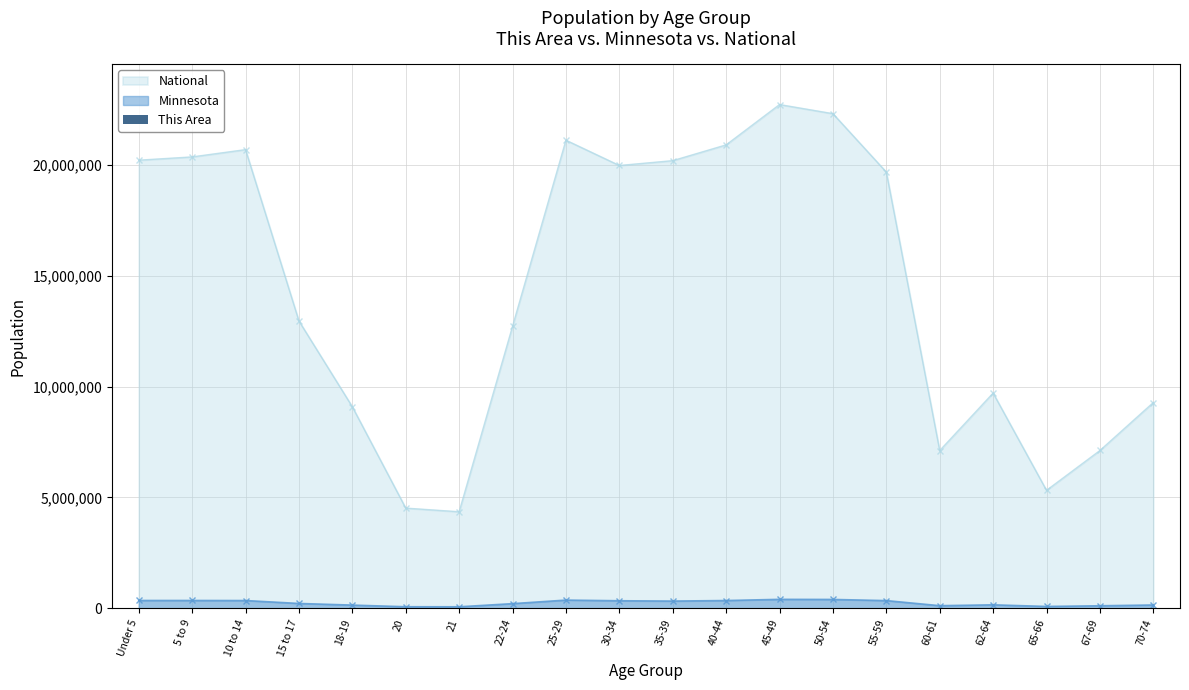

True or false: National and Minnesota intersect in this chart.

False